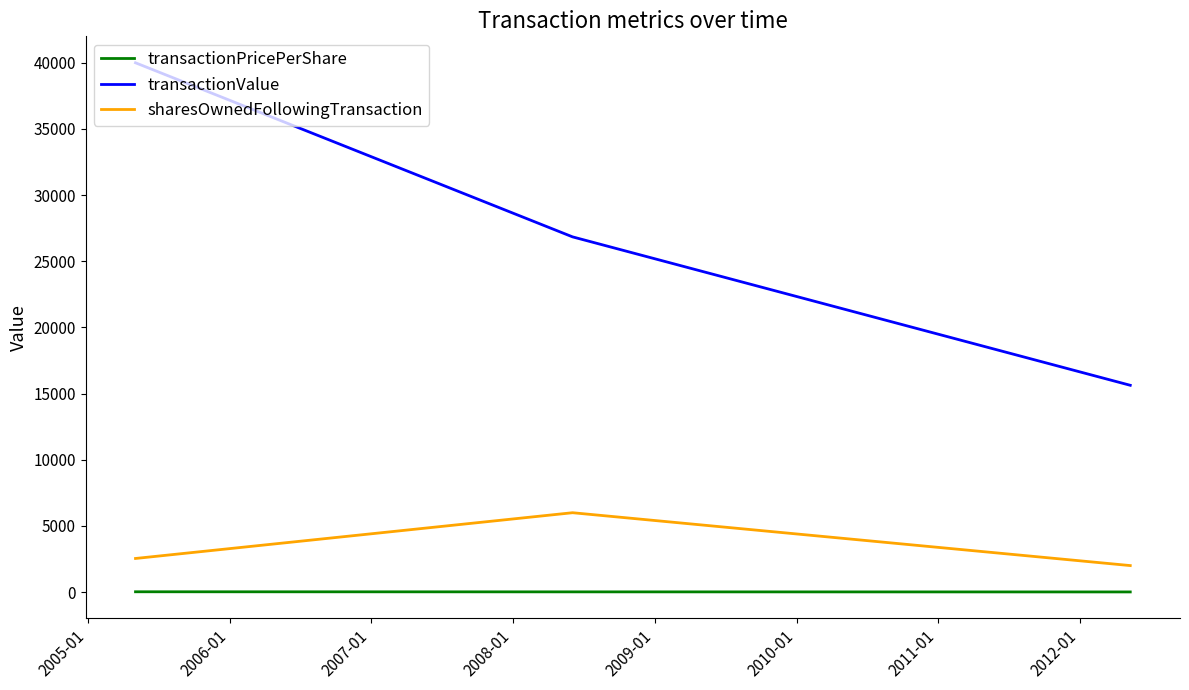

What is the difference between the maximum and minimum values in the transactionValue series?

24374.0